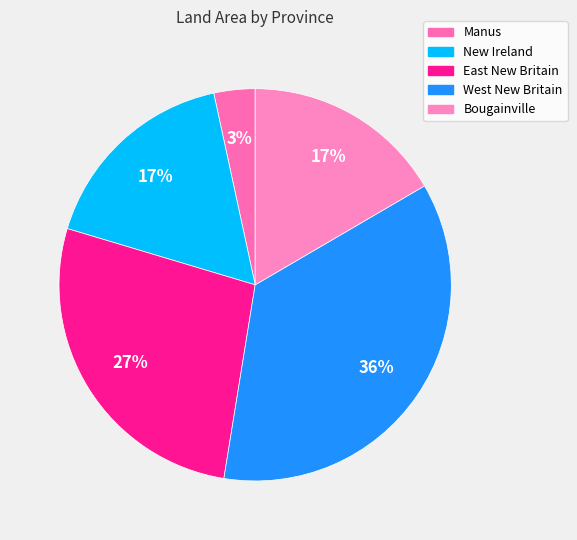

Combined, what portion of the pie is Manus and East New Britain?

30.5%